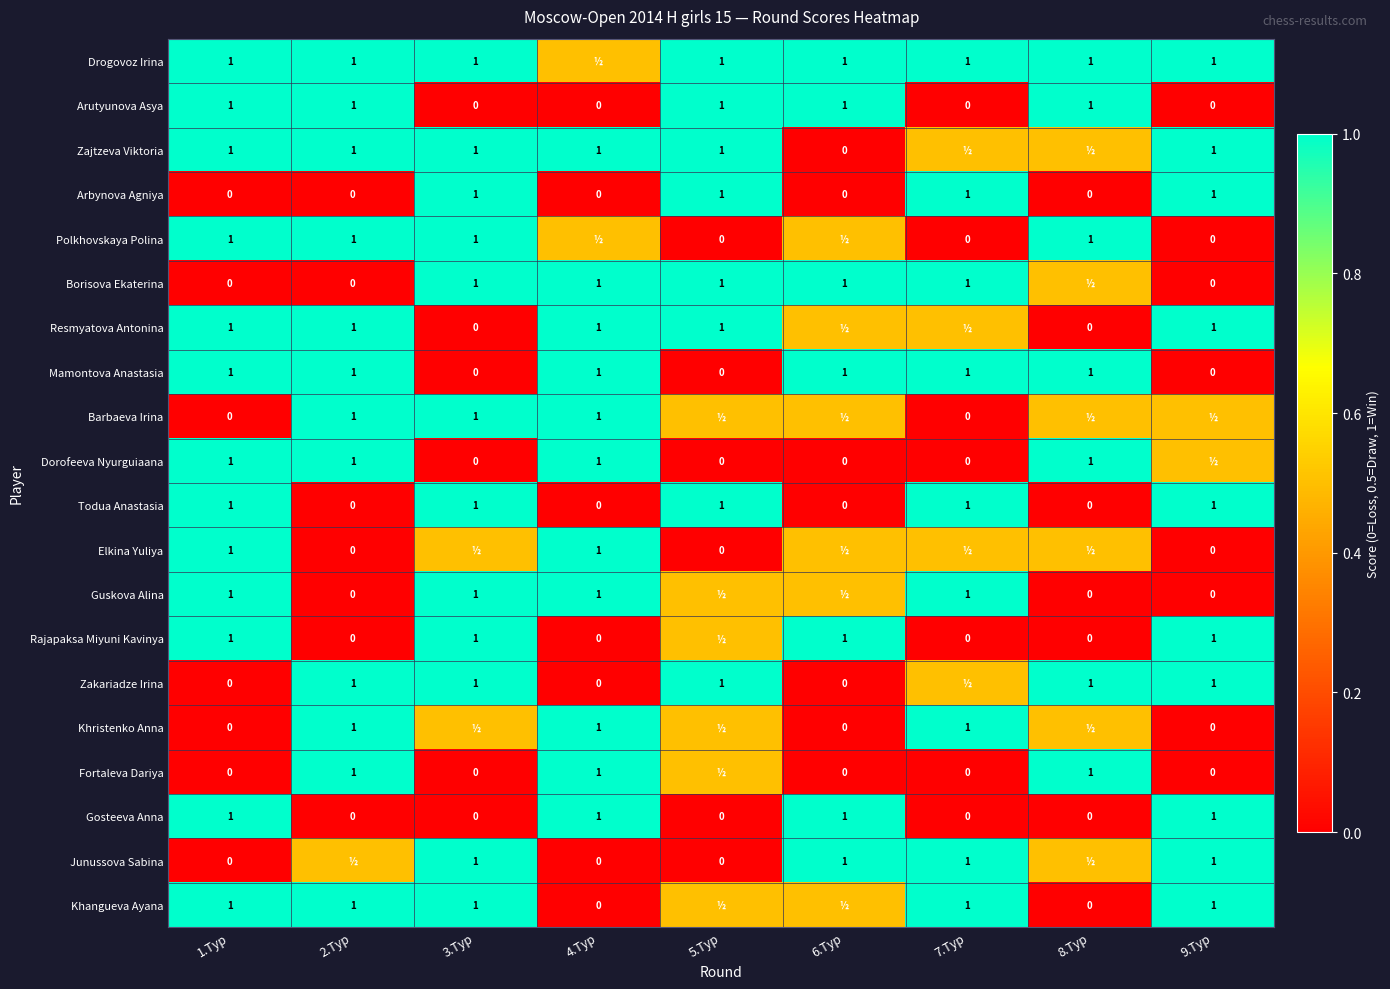

What is the spread (max minus min) of values at 6.Тур?

1.0